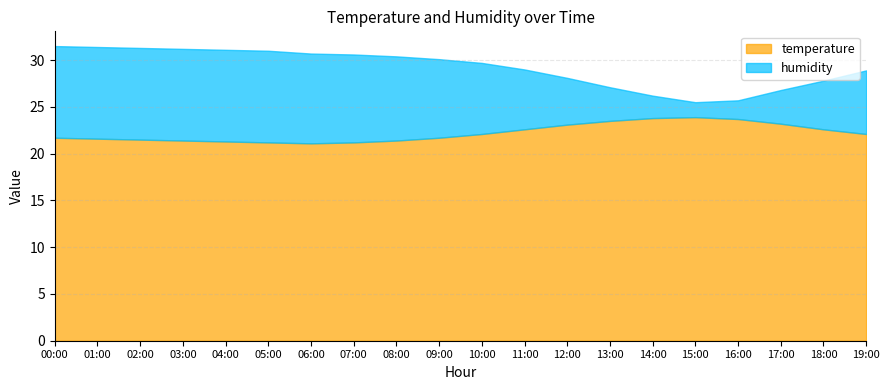

The humidity series shows 62.3 at 13:00. True or false?

False